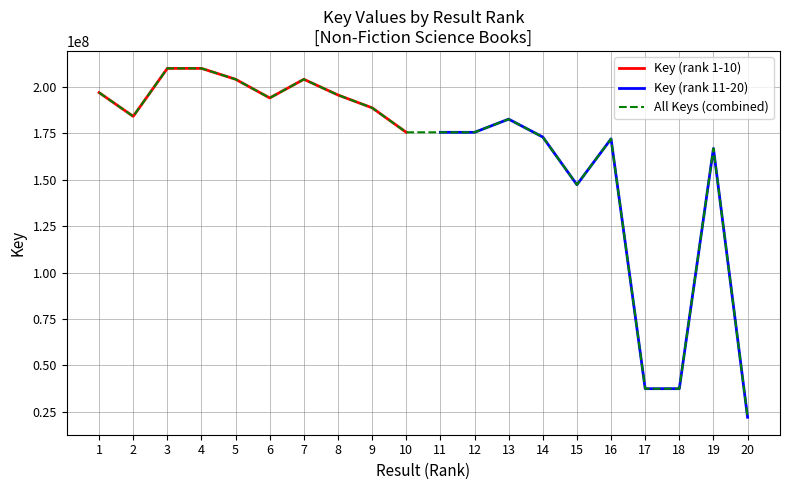

The value of Key (rank 1-10) at 5 is 204084244. True or false?

True